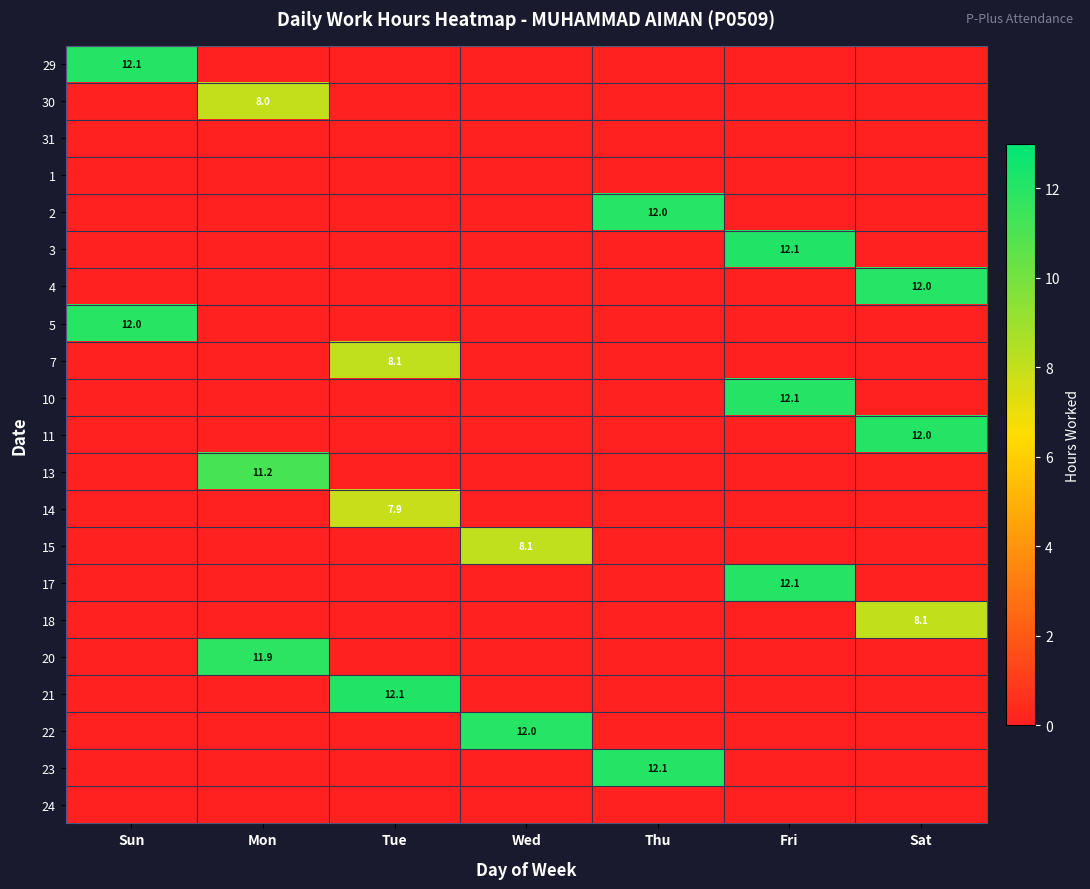

The 30 series shows 1.8 at Mon. True or false?

False